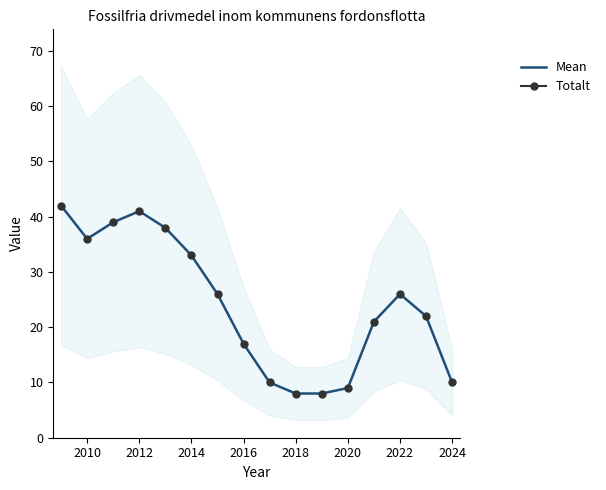

Which series has the widest spread of Y values?

Mean Value